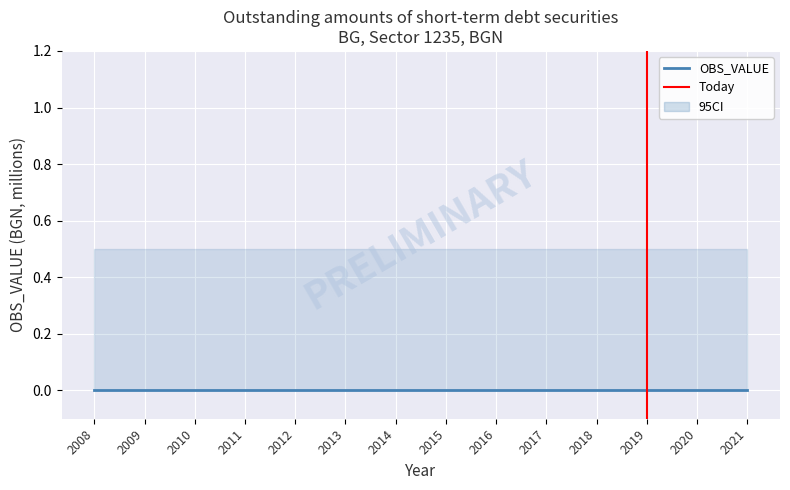

How many lines are shown in the chart?

3